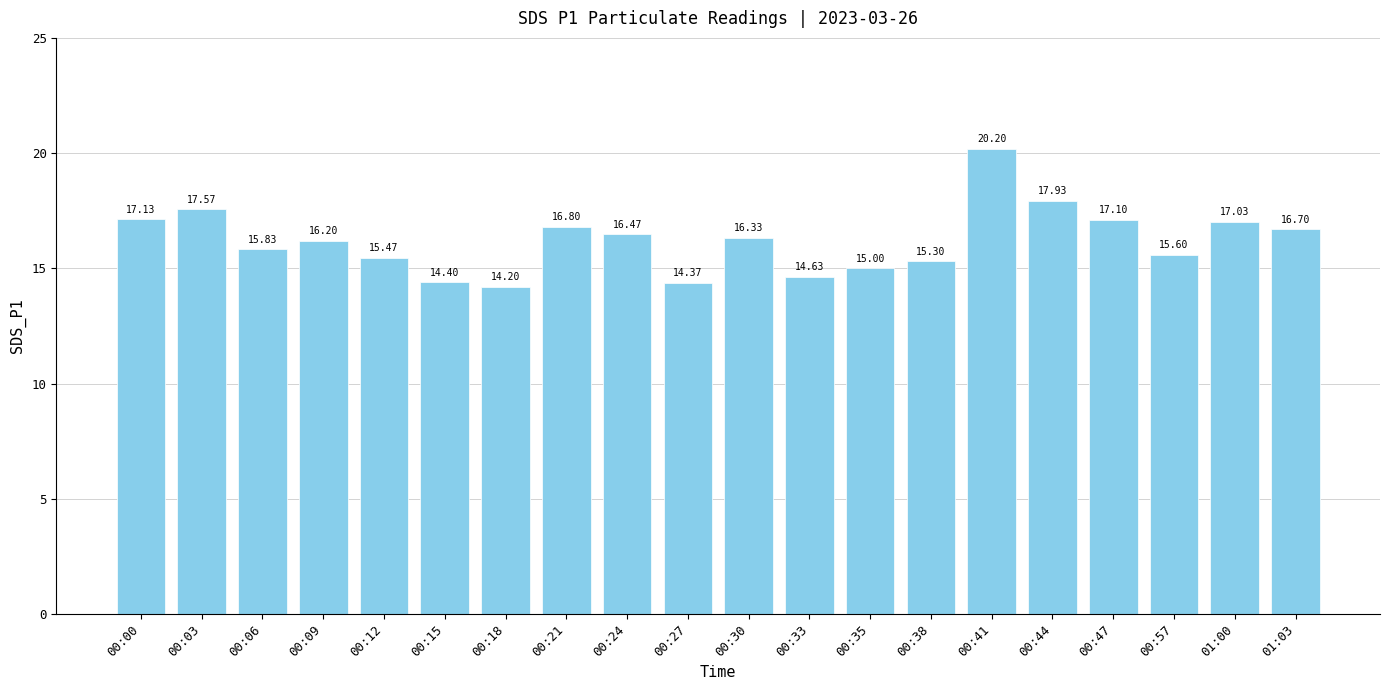

What is the label of the 12th bar from the left?

00:33